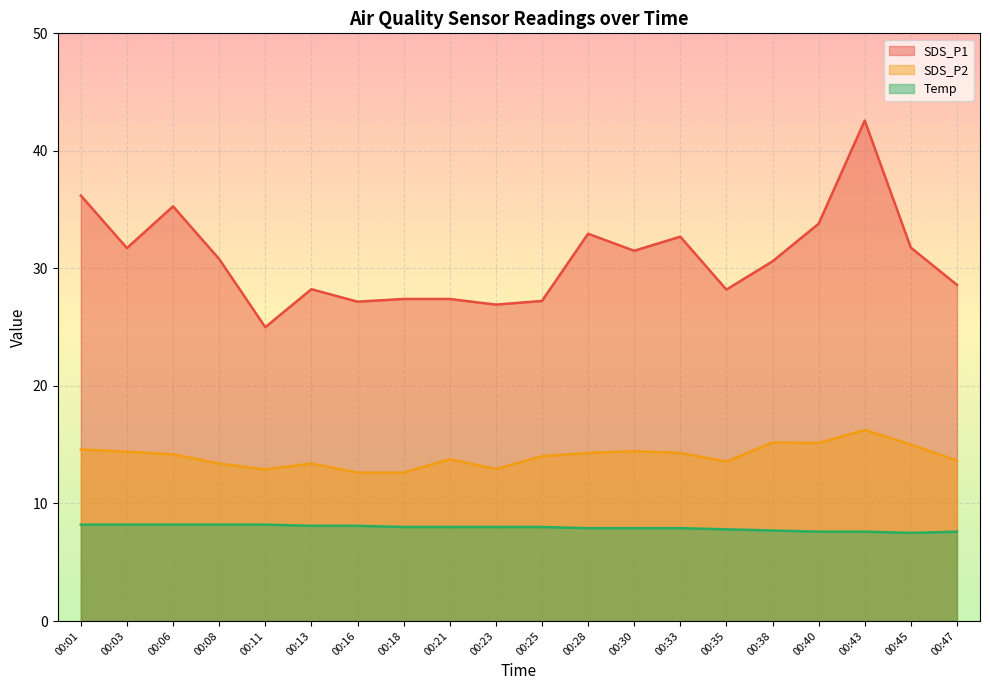

At which category is the sum across all series the highest?

00:43